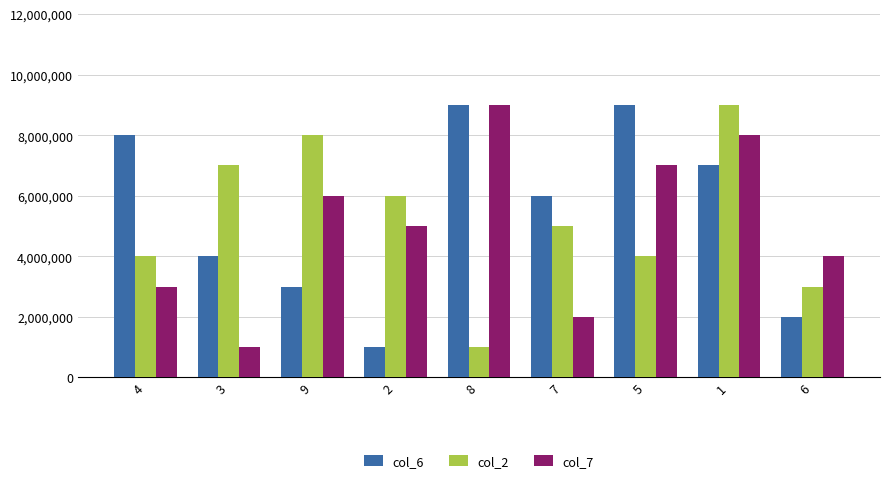

At which label does col_2 first exceed 5000000?

3